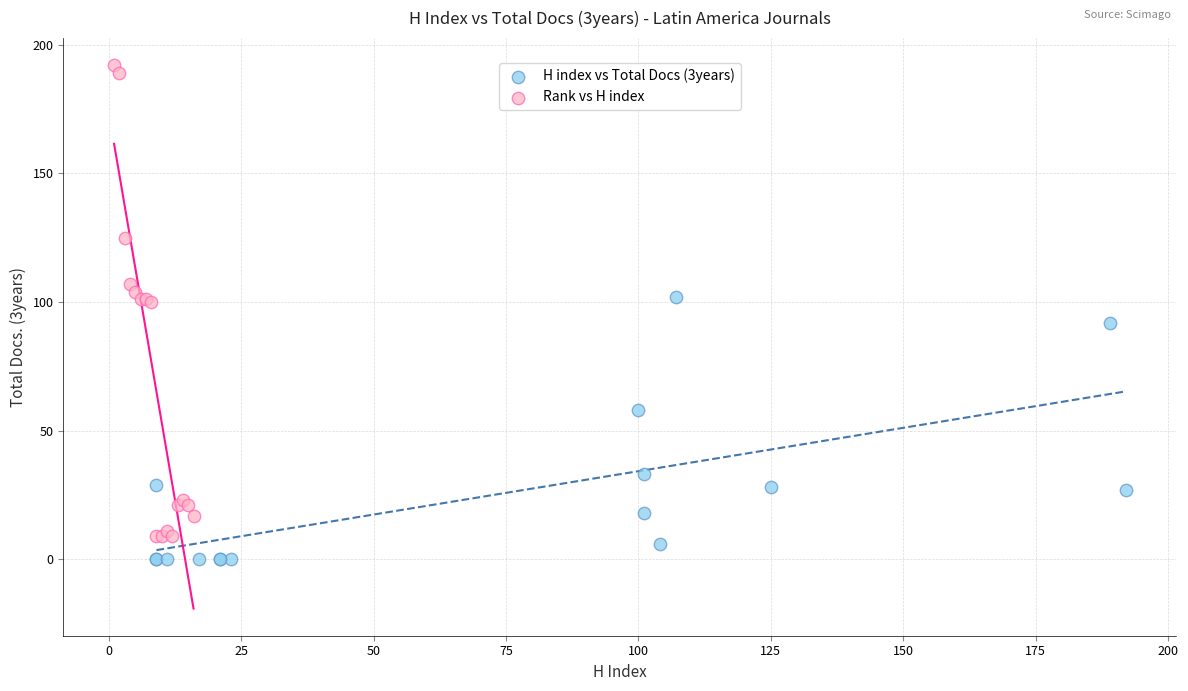

What are all the series names shown in the legend?

H index vs Total Docs (3years), Rank vs H index